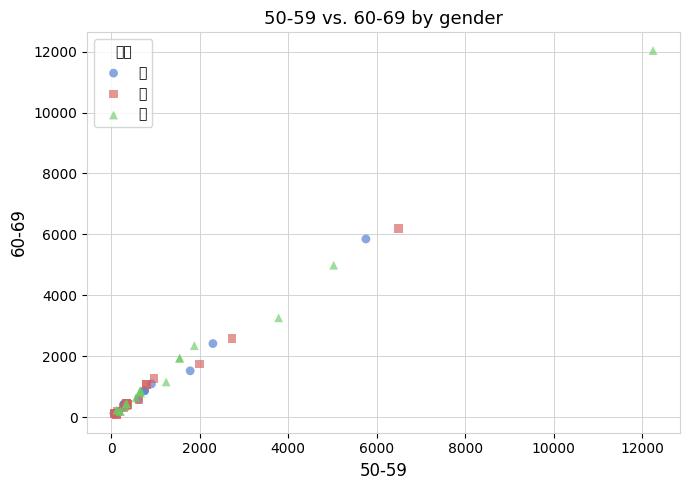

Which series contains the highest Y value?

計